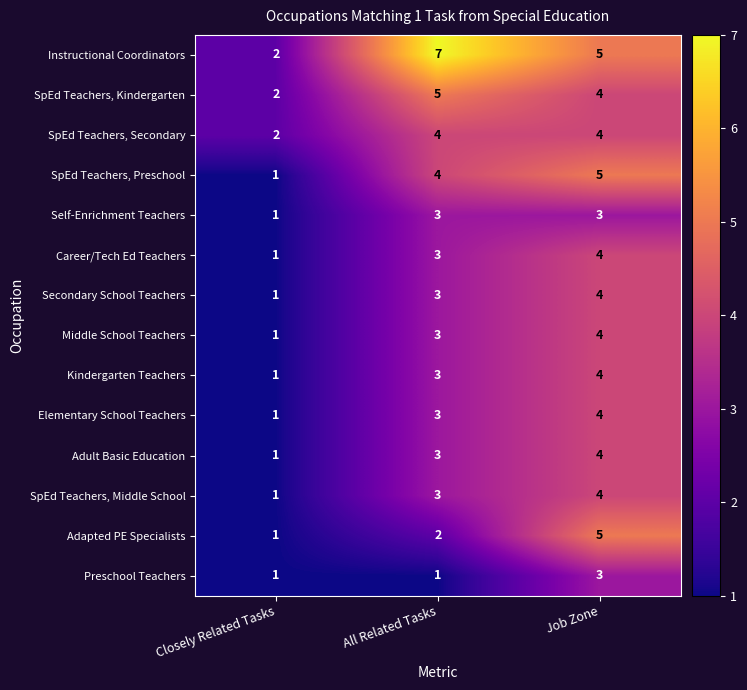

How many series are shown in this chart?

14